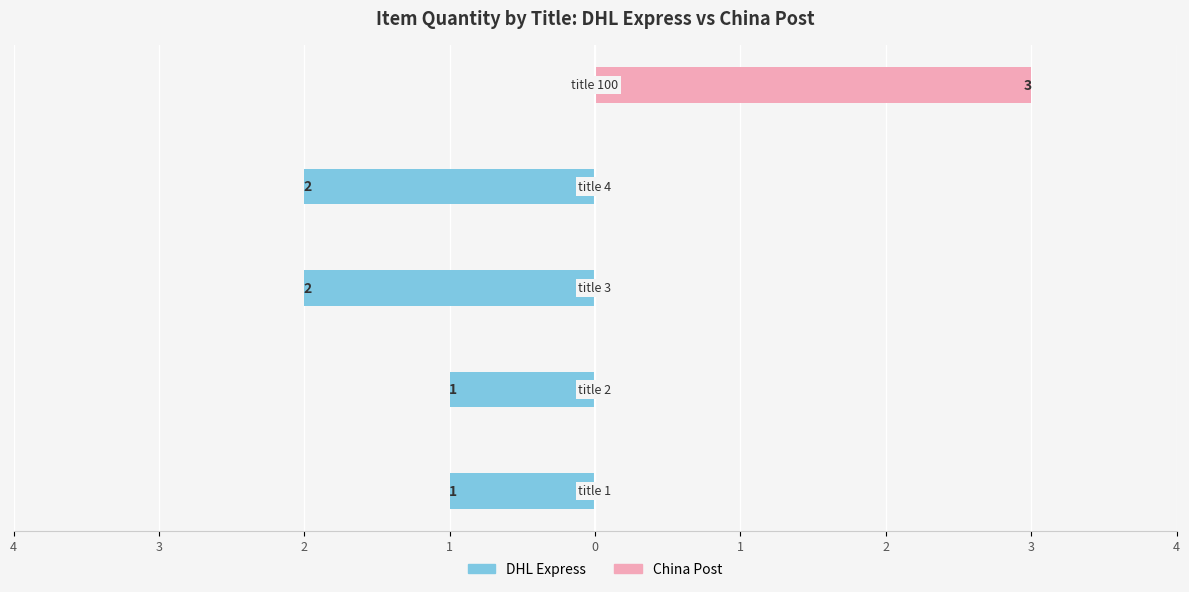

What are all the series names shown in the legend?

DHL Express, China Post